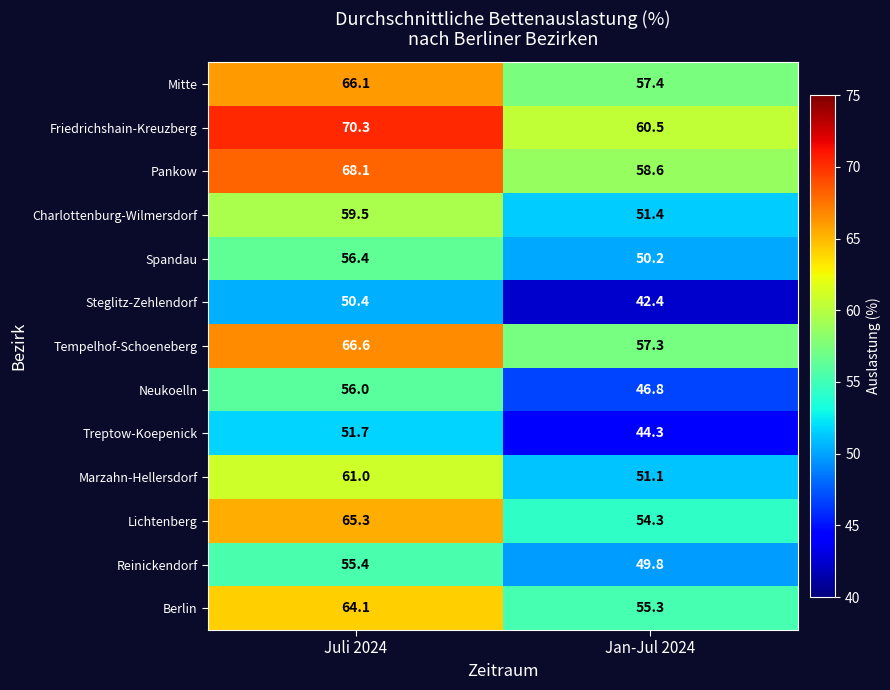

At how many categories does at least one series exceed 48?

2